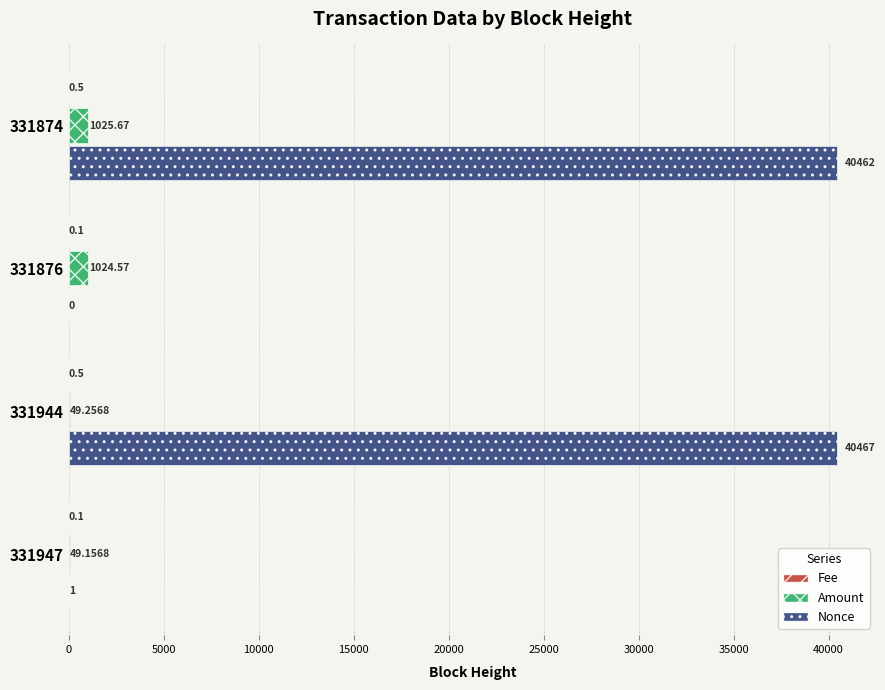

At which category is the sum across all series the highest?

331874